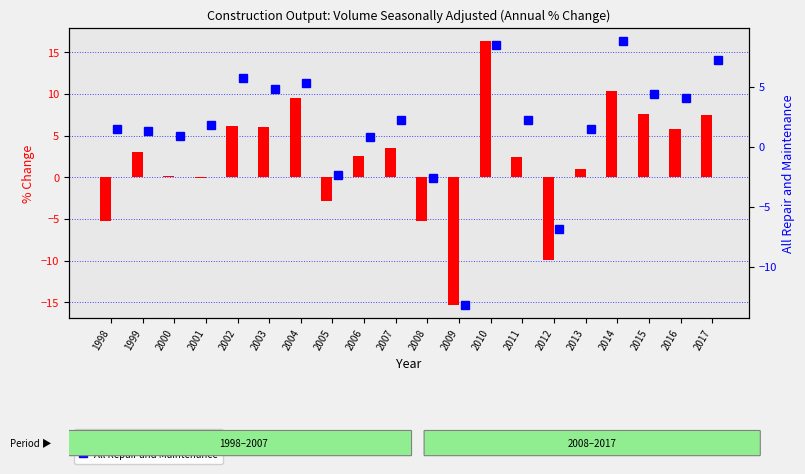

Reading left to right, extract all data points from this chart.

All New Work: -5.3	3.0	0.2	-0.1	6.1	6.0	9.5	-2.9	2.6	3.5	-5.3	-15.3	16.3	2.4	-9.9	1.0	10.3	7.6	5.8	7.5
All Repair and Maintenance: 1.5	1.3	0.9	1.8	5.7	4.8	5.3	-2.4	0.8	2.2	-2.6	-13.2	8.5	2.2	-6.9	1.5	8.8	4.4	4.1	7.2